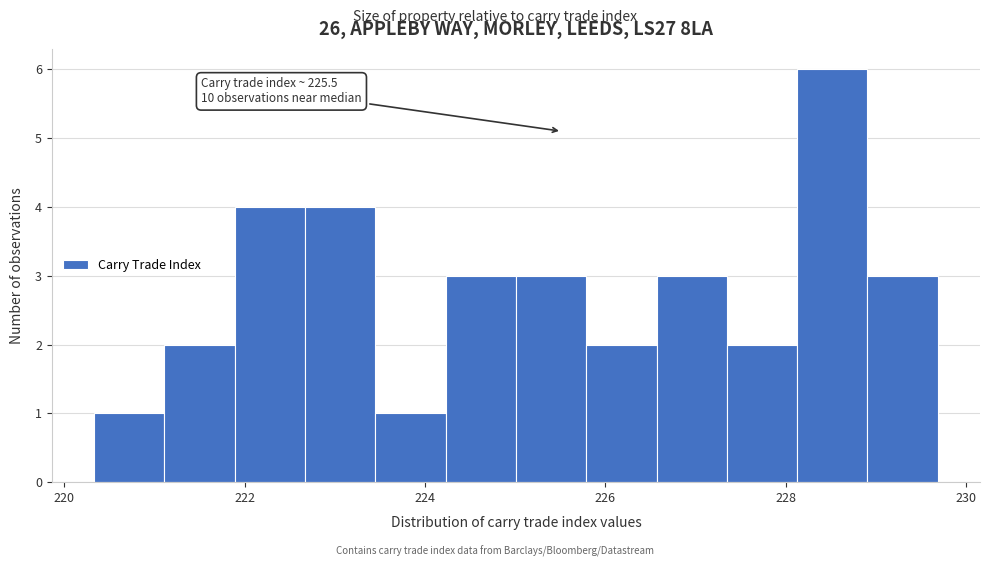

Around what value on the x-axis is the tallest bar? Give the approximate position of its centre, as read against the axis.

228.6